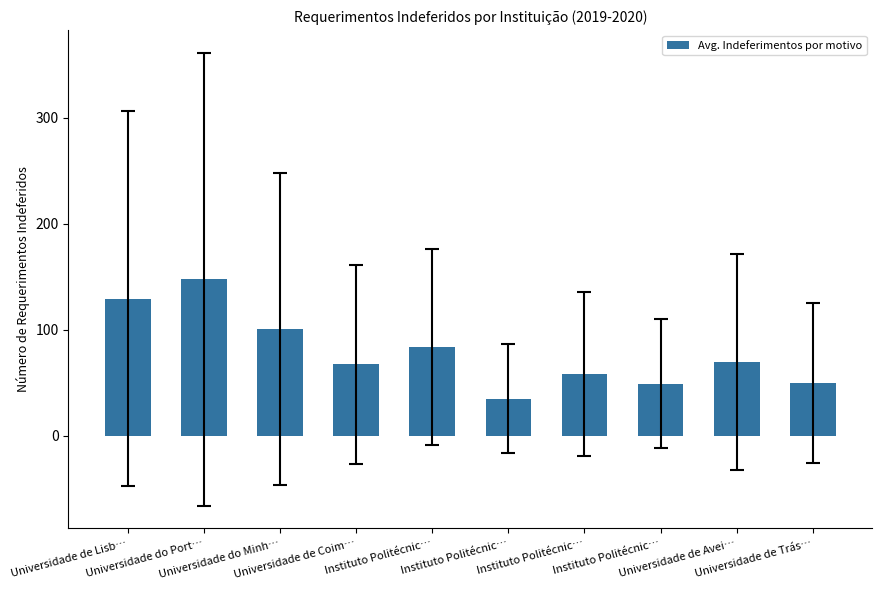

How many values are below 69?

5